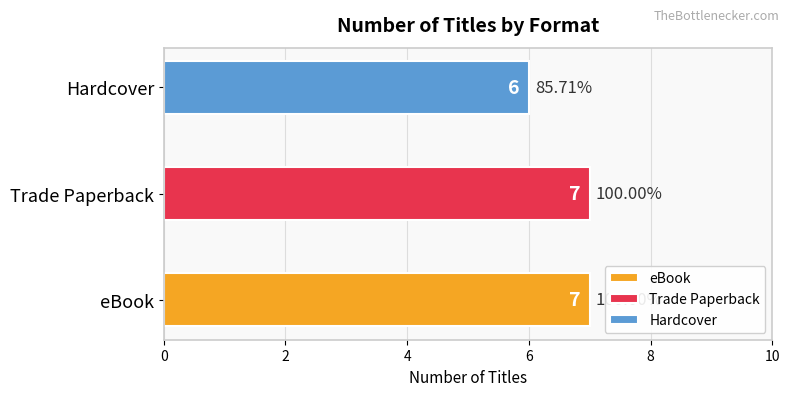

Rank the series at Wizard of Oz from highest to lowest value.

eBook, Trade Paperback, Hardcover